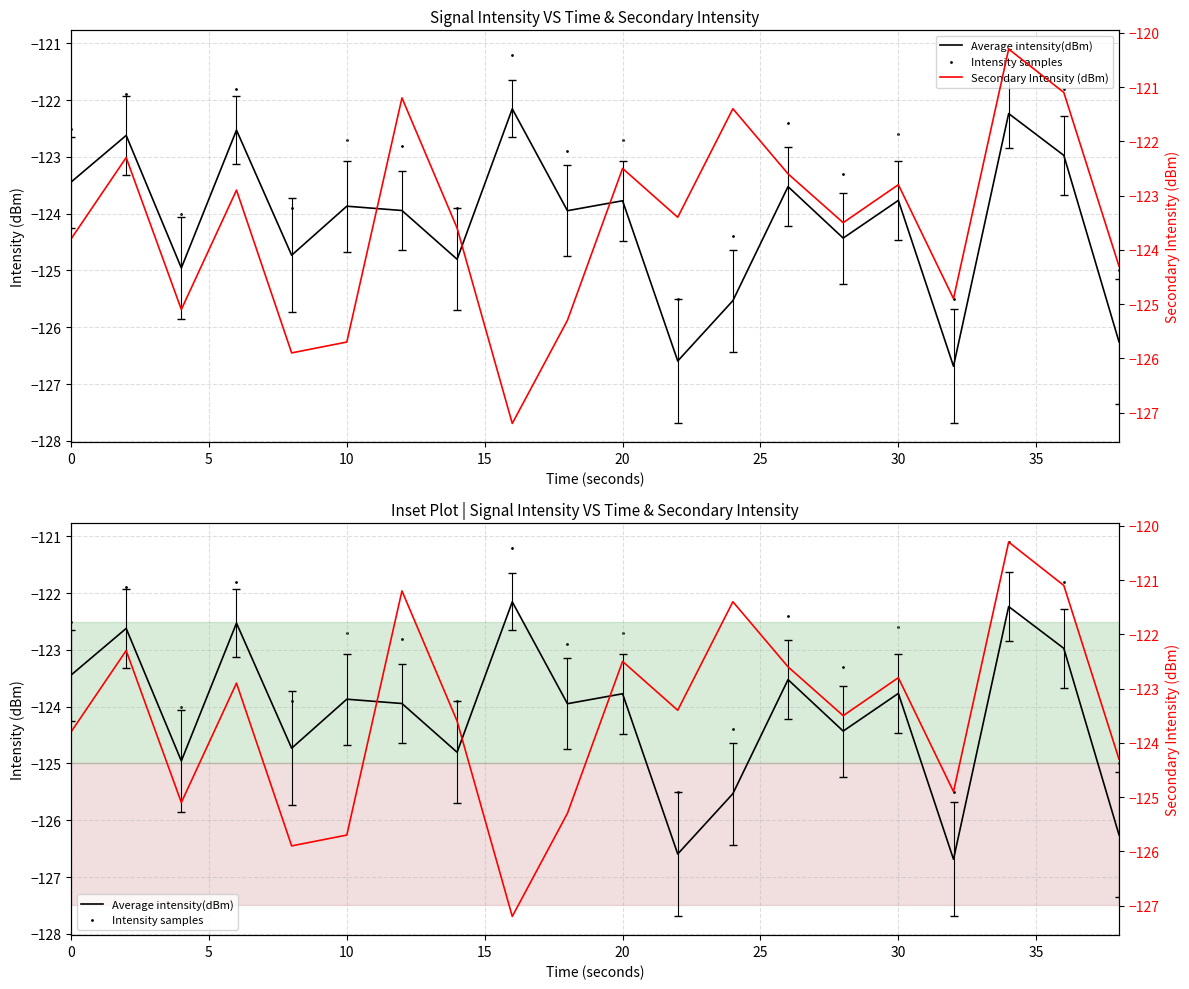

Which series reaches the minimum Y coordinate?

Secondary Intensity (dBm)